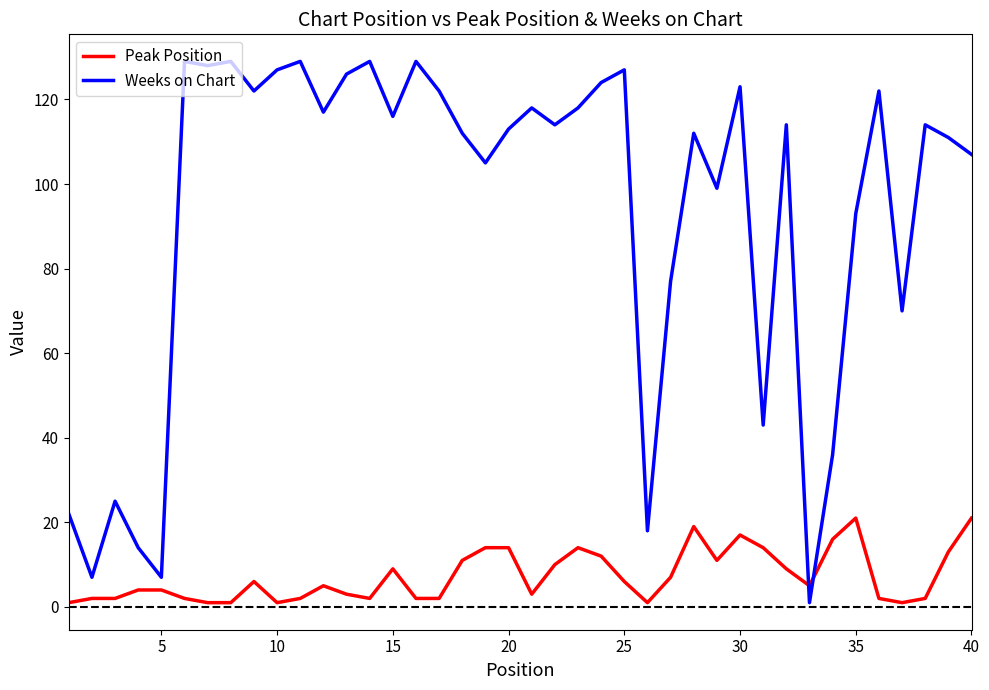

How many times do Weeks on Chart and Peak Position cross each other?

2